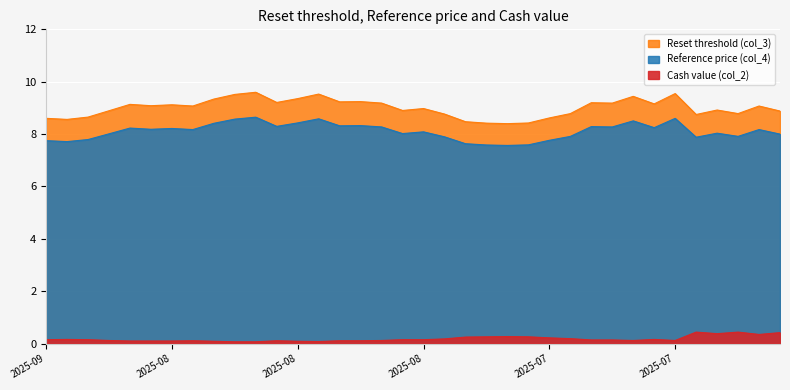

True or false: Reference price (col_4) has a value of 8.2 at 2025-08-29.

True